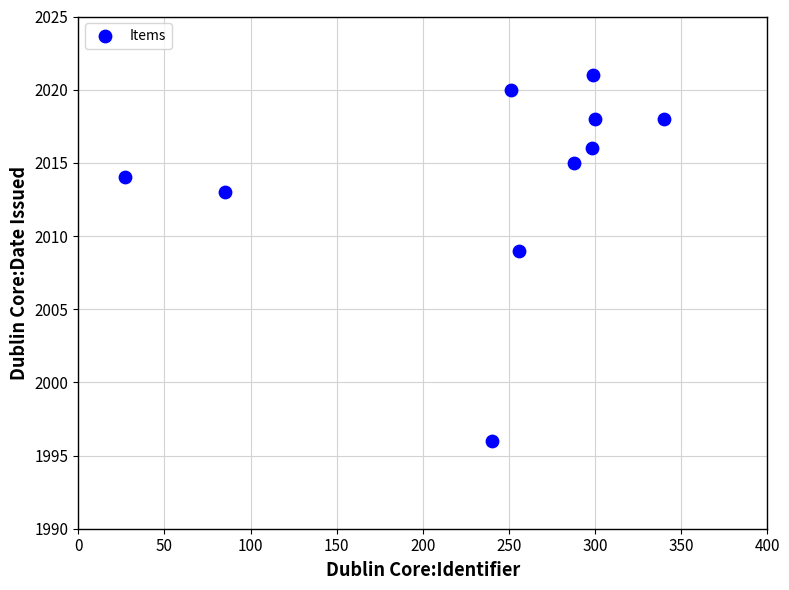

What Y value in the scatter plot is closest to 2008?

2009